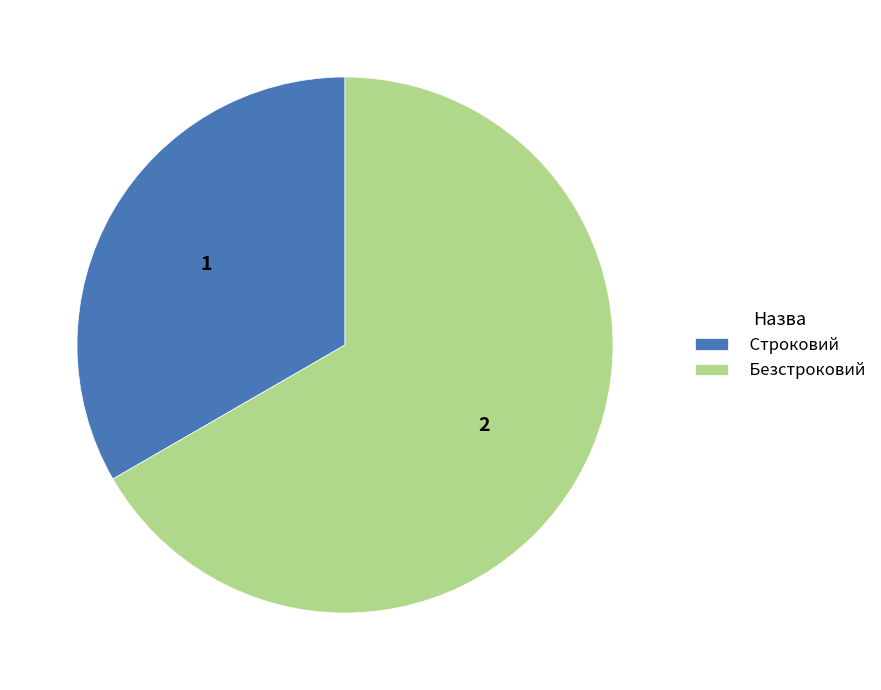

Rank the categories by value from lowest to highest.

Строковий, Безстроковий